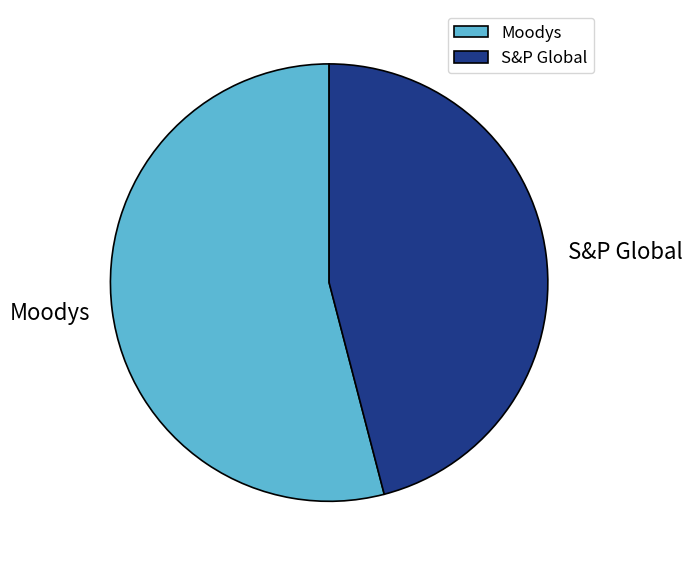

Between Moodys and S&P Global, which is larger?

Moodys